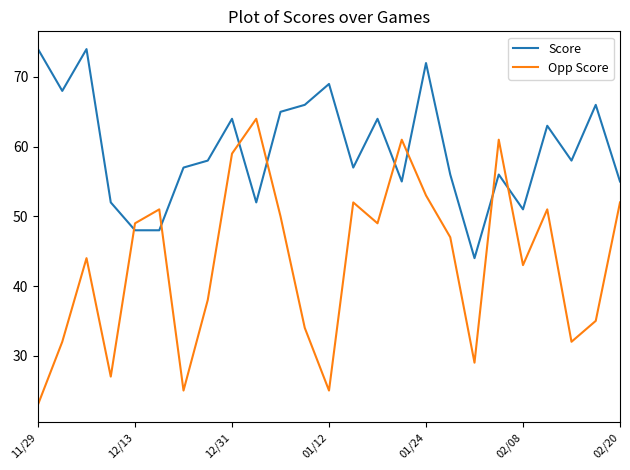

What is the difference between the maximum and minimum values in the Score series?

30